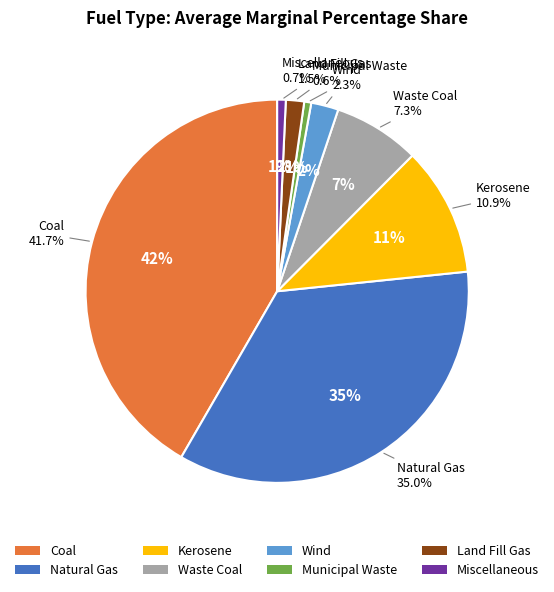

What is the total percentage of Land Fill Gas and Municipal Waste?

2.1%